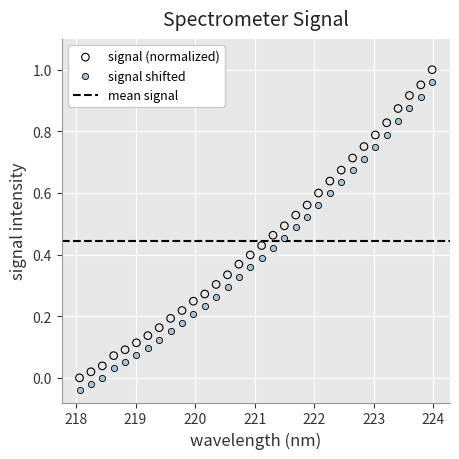

Which series reaches the minimum Y coordinate?

signal shifted